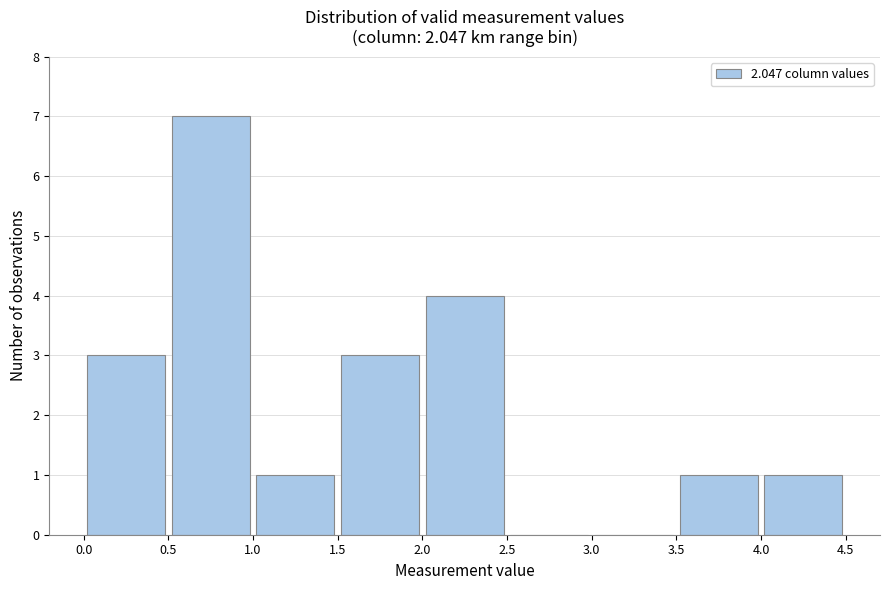

Reading left to right, transcribe this chart: for each bar, give the range it covers on the x-axis and its height. The values are not printed on the chart, so give them approximately, as read against the axis.

0.0 to 0.5: 3
0.5 to 1.0: 7
1.0 to 1.5: 1
1.5 to 2.0: 3
2.0 to 2.5: 4
2.5 to 3.0: 0
3.0 to 3.5: 0
3.5 to 4.0: 1
4.0 to 4.5: 1